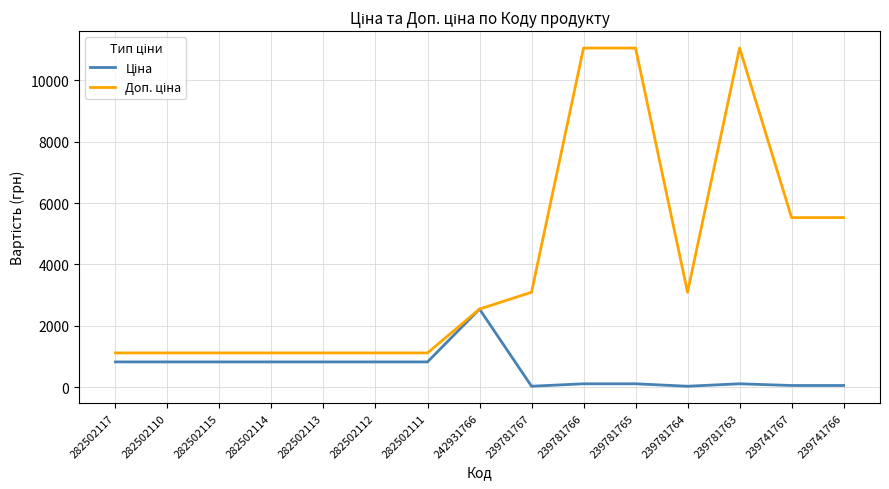

What is the total value across all series at 282502111?

1940.3